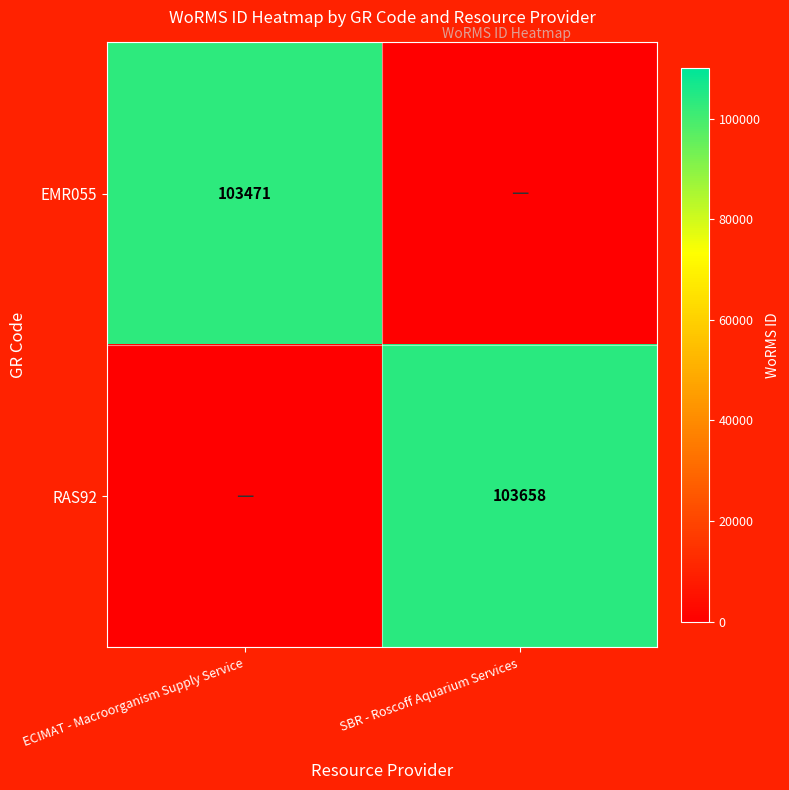

The value of EMR055 at ECIMAT - Macroorganism Supply Service is 103471. True or false?

True